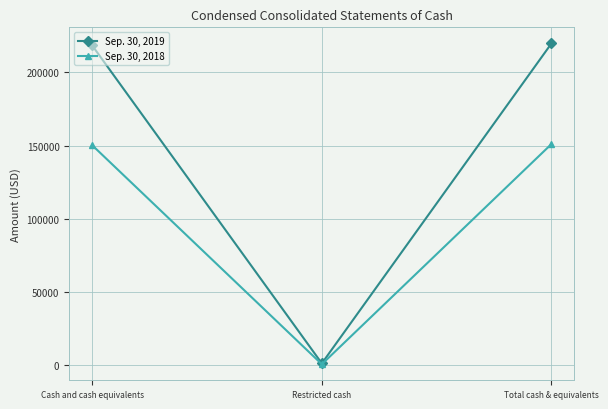

What is the total value across all series at Restricted cash?

2234